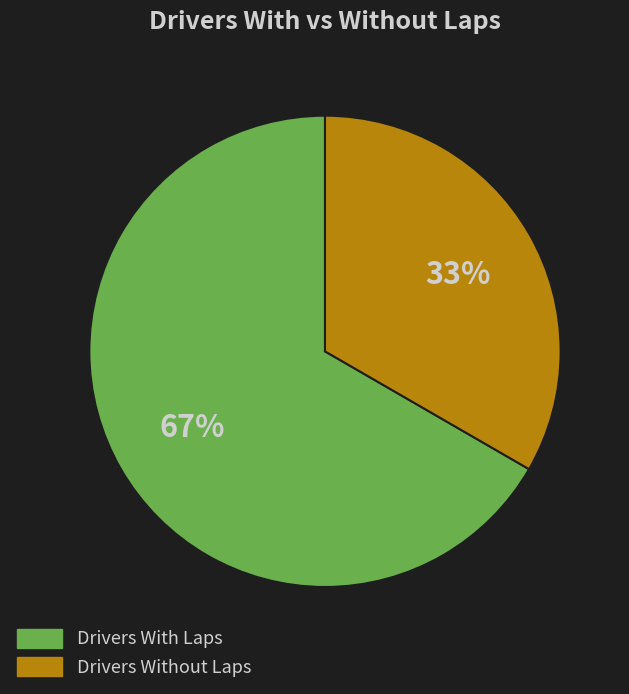

Between Drivers Without Laps and Drivers With Laps, which is larger?

Drivers With Laps